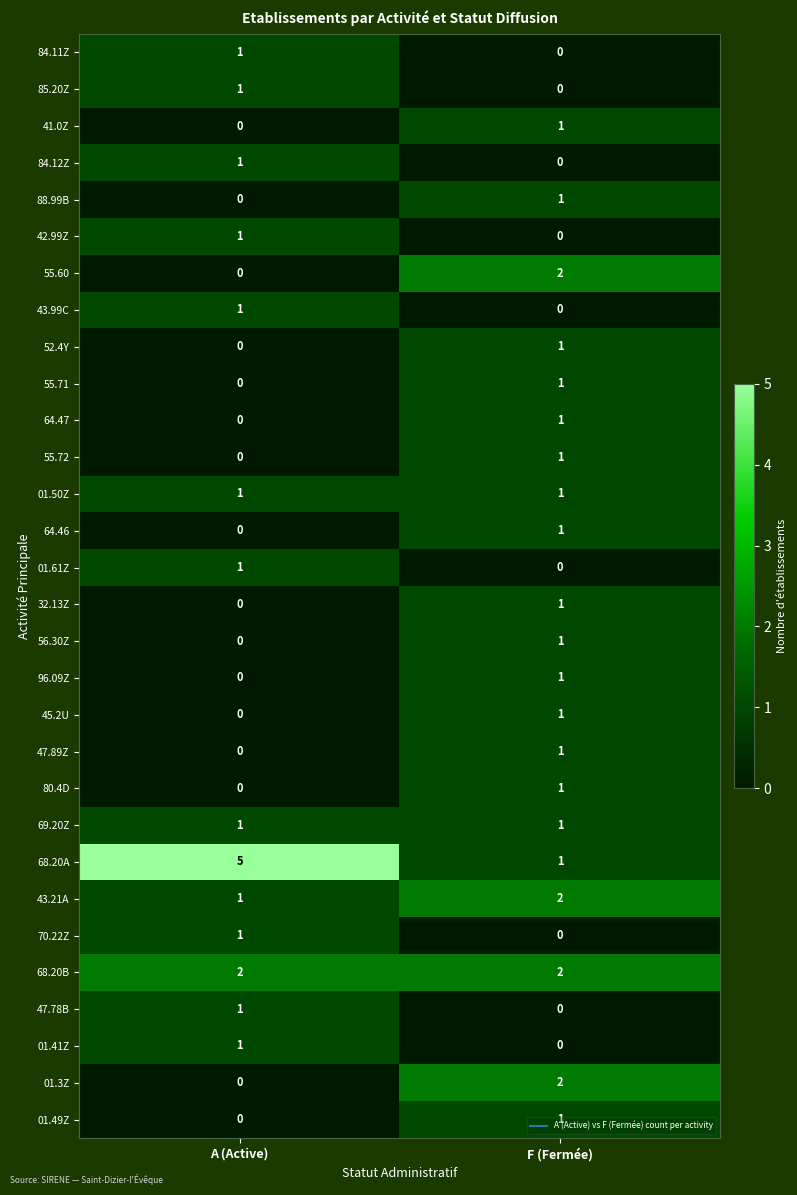

What is the total value across all series at A (Active)?

19